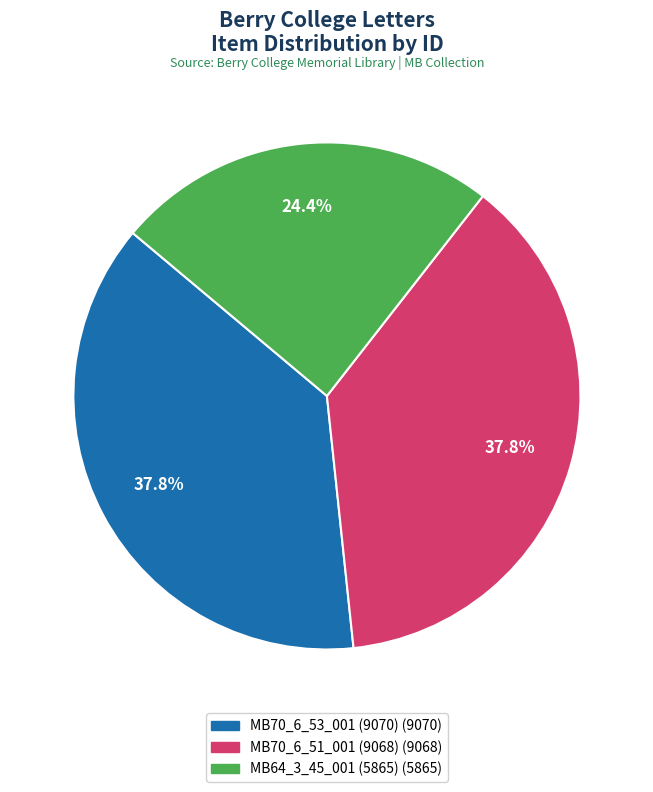

To the nearest percent, what is the combined percentage of MB64_3_45_001 (5865) and MB70_6_53_001 (9070)?

62%